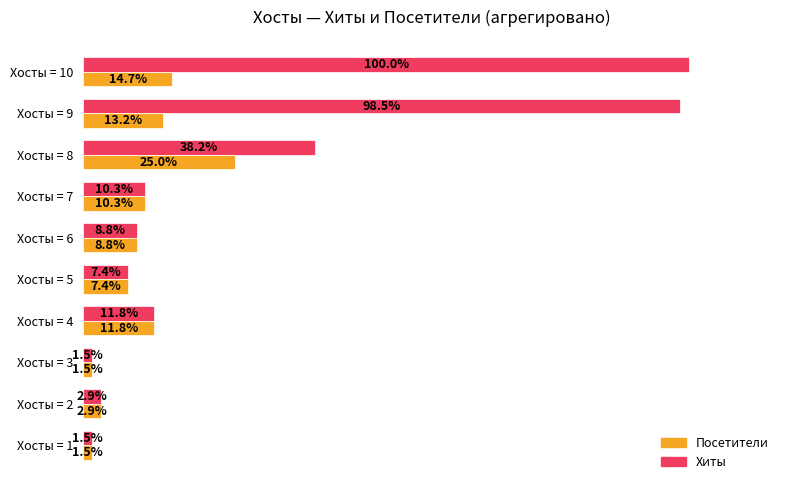

List the series in order of their peak value, lowest first.

Посетители, Хиты